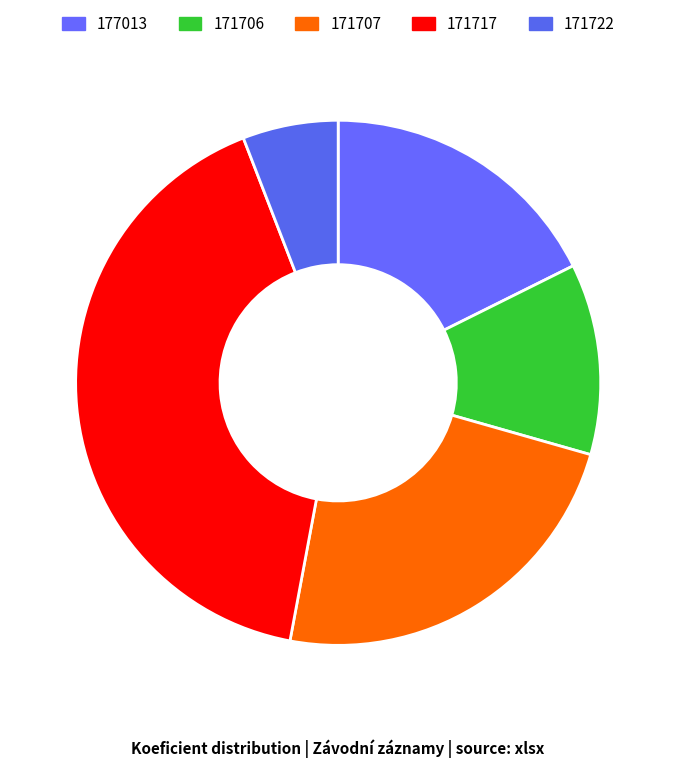

To the nearest percent, what percentage of the pie is 171706?

12%